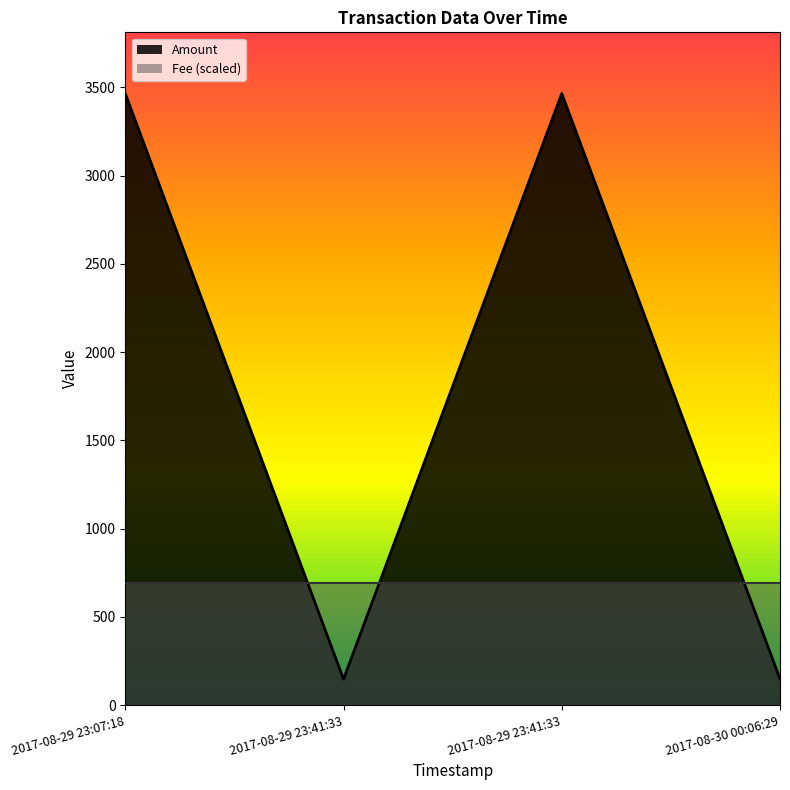

What is the sum of the values at 2017-08-29 23:41:33 and 2017-08-30 00:06:29?

295.0